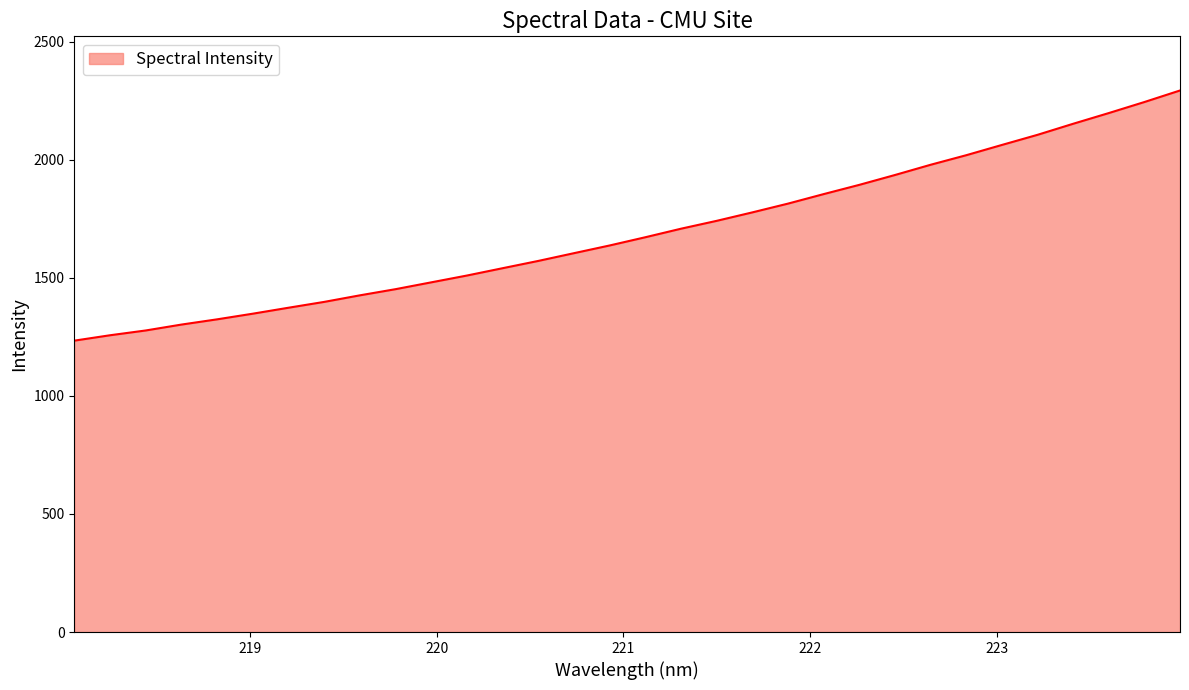

What is the difference between the maximum and minimum values?

1059.6